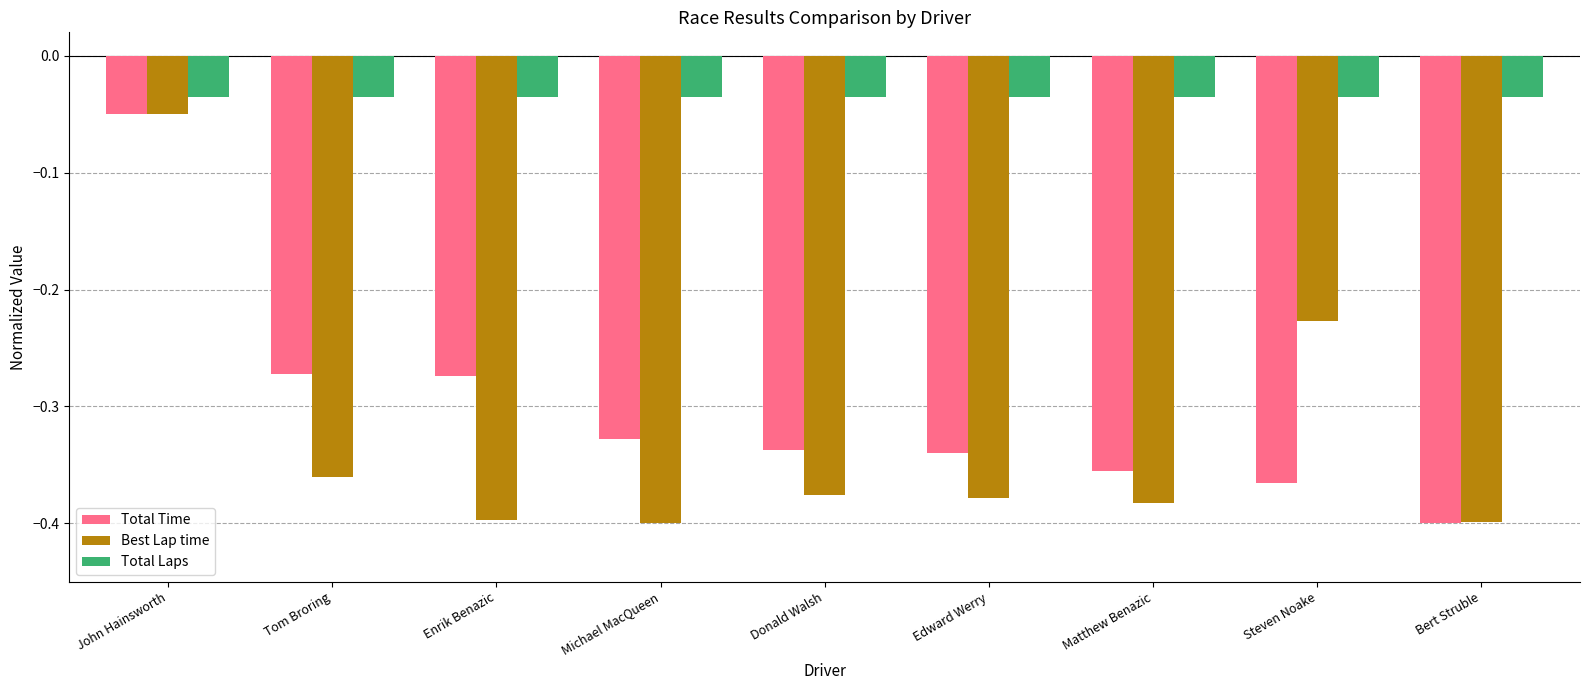

Rank the series at Steven Noake from highest to lowest value.

Total Laps, Best Lap time, Total Time